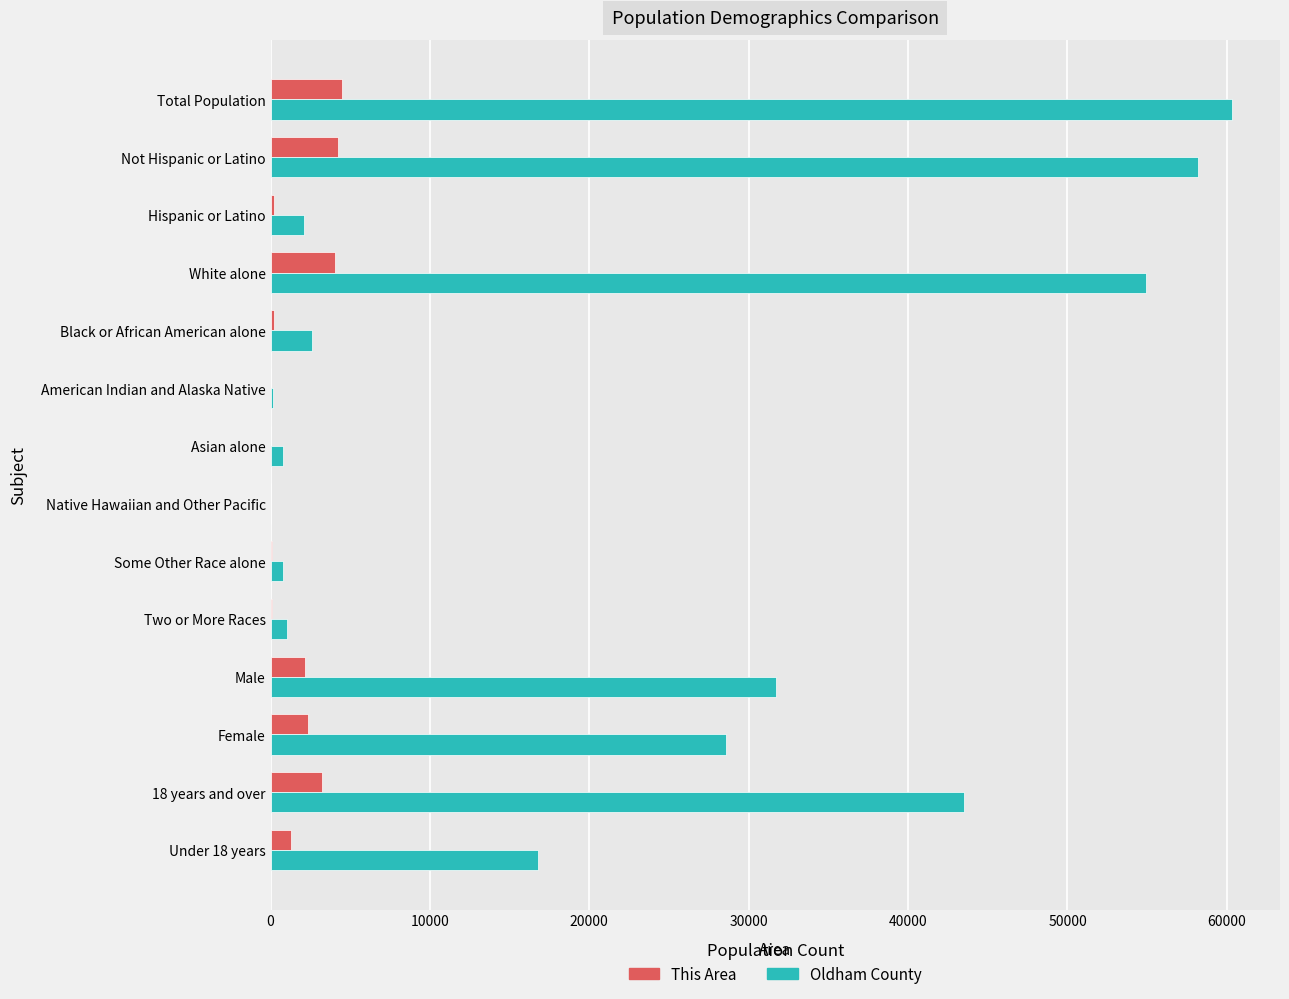

Which series changed the most between Total Population and Asian alone?

Oldham County